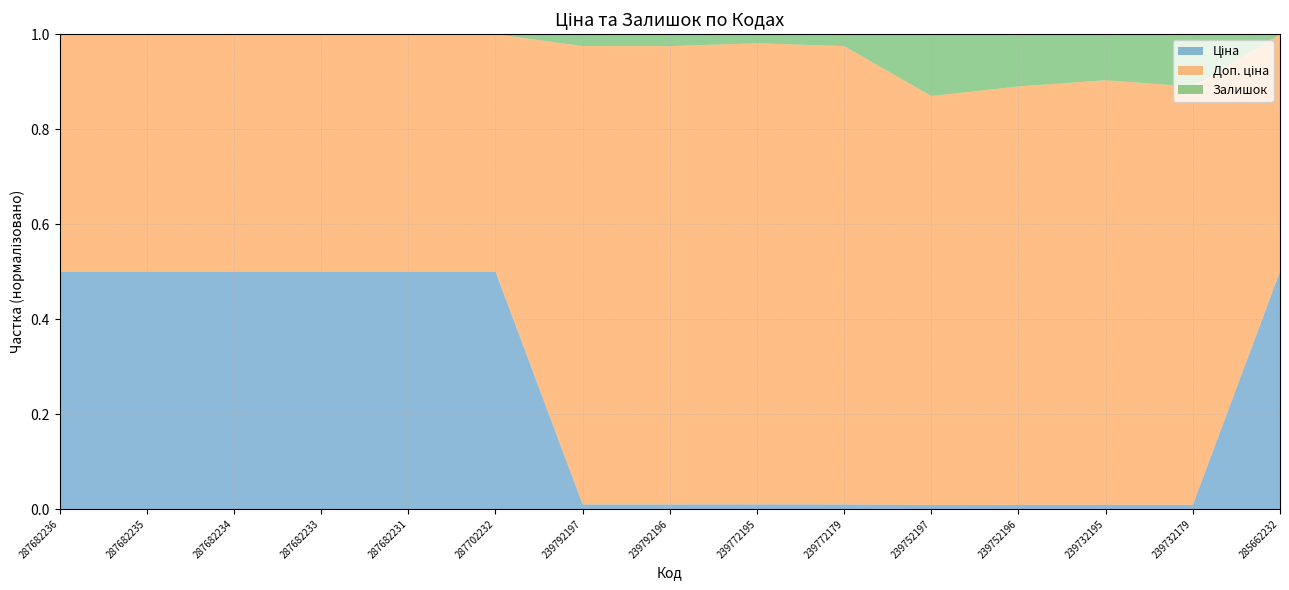

Reading left to right, what are all the values shown in this chart?

Ціна: 14817.6	14817.6	14817.6	14817.6	14817.6	29152.3	111.8	111.8	111.8	111.8	55.9	55.9	55.9	55.9	57258.0
Доп. ціна: 14817.6	14817.6	14817.6	14817.6	14817.6	29152.3	11182.0	11182.0	11182.0	11182.0	5591.0	5591.0	5591.0	5591.0	57258.0
Залишок: 0.0	0.0	0.0	0.0	0.0	0.0	289.0	290.0	218.0	290.0	845.0	698.0	606.0	702.0	13.0